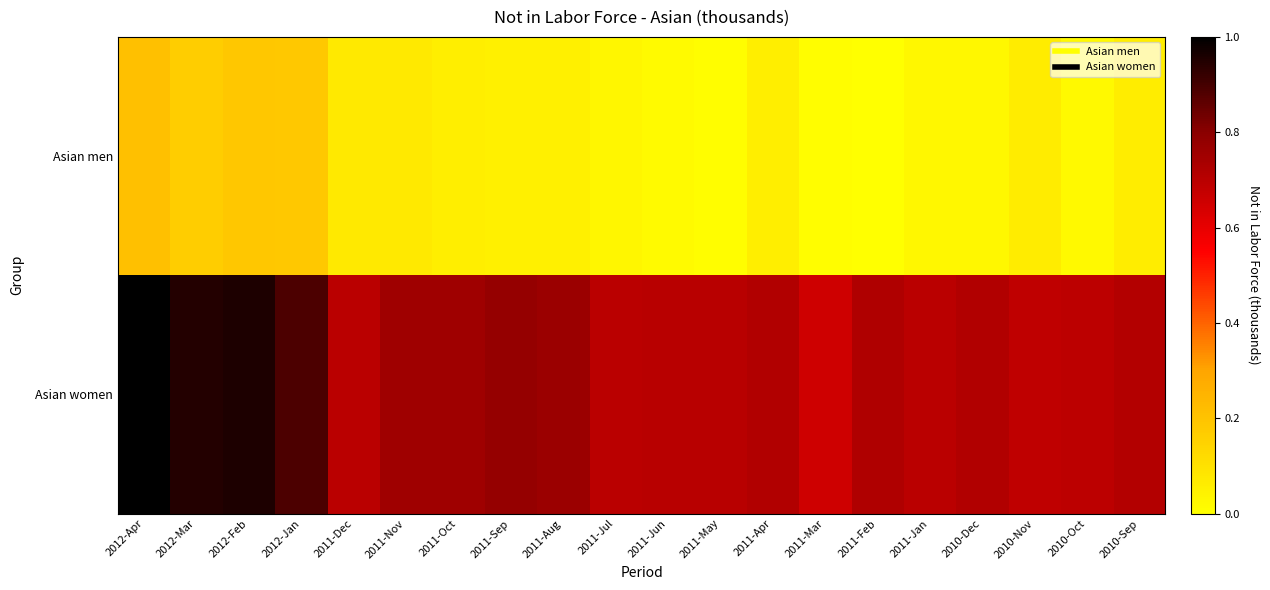

How many series are shown in this chart?

2